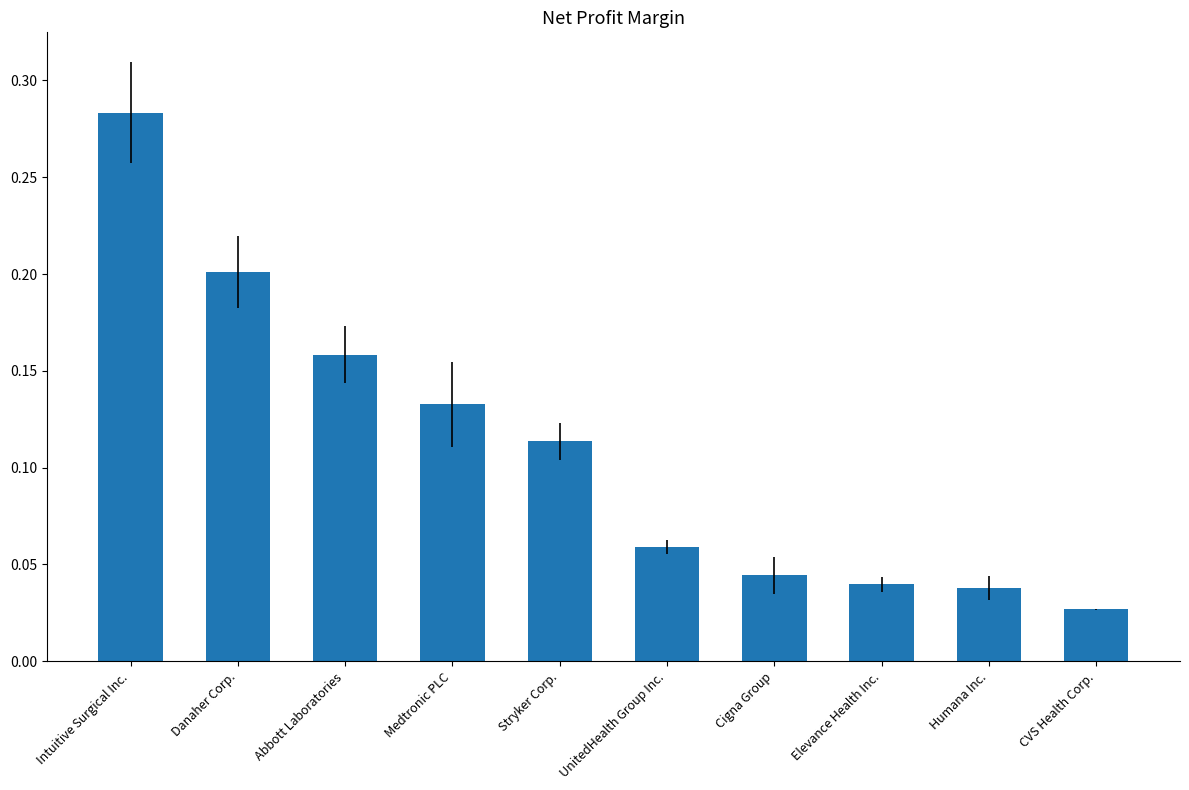

At which category does the chart reach its peak across all series?

Intuitive Surgical Inc.